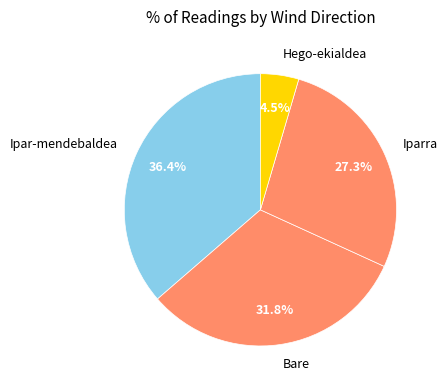

To the nearest percent, what is the difference between the largest and smallest slice percentages?

32%